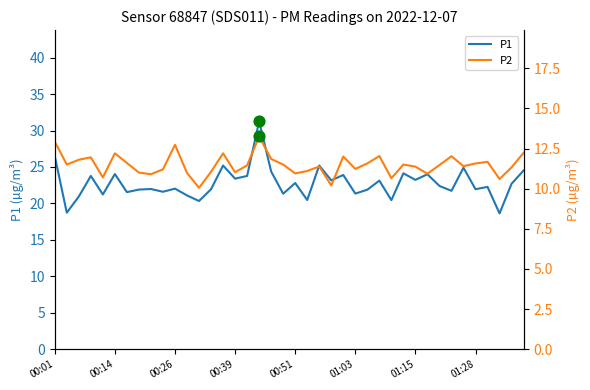

What are all the series names shown in the legend?

P1, P2